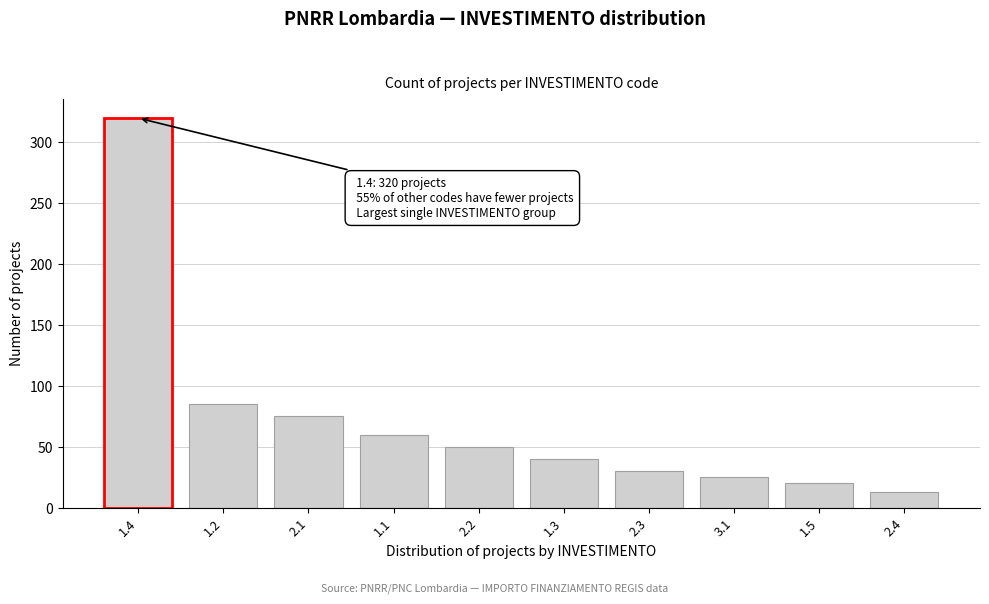

Reading left to right, list all the values displayed in this chart.

1.4=320	1.2=85	2.1=75	1.1=60	2.2=50	1.3=40	2.3=30	3.1=25	1.5=20	2.4=13